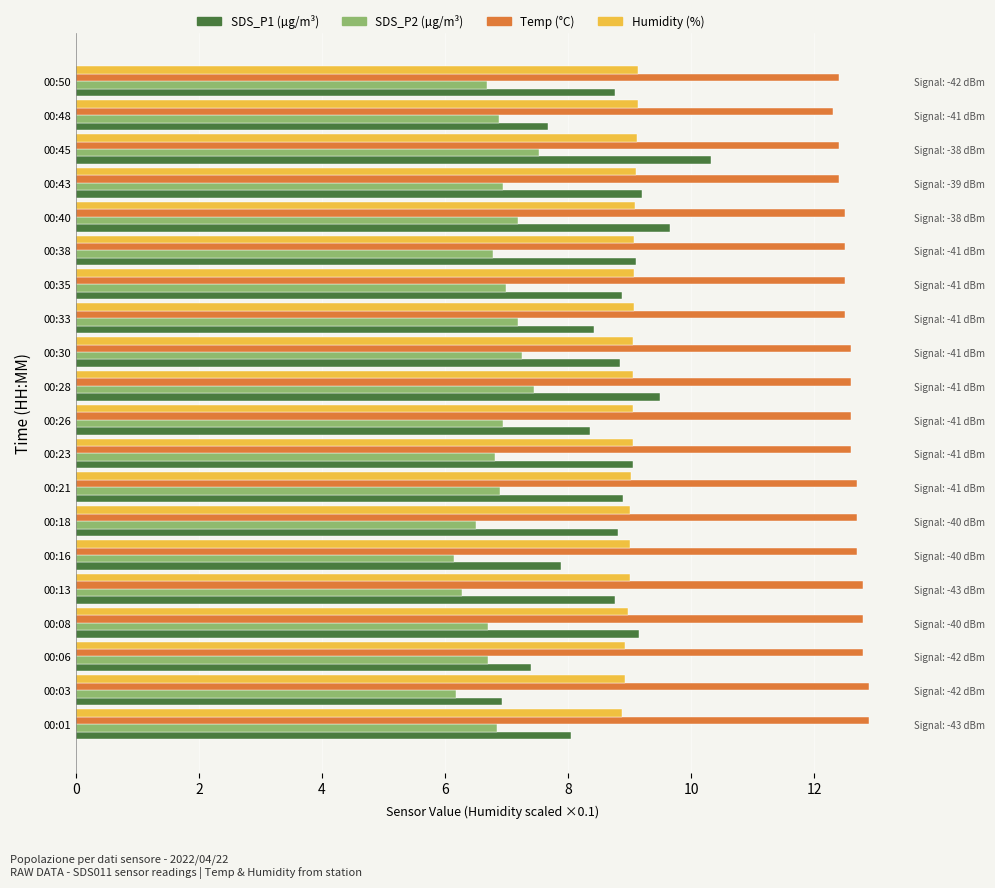

Reading left to right, what are all the values shown in this chart?

SDS_P1 (µg/m³): 8.1	6.9	7.4	9.2	8.8	7.9	8.8	8.9	9.1	8.3	9.5	8.8	8.4	8.9	9.1	9.7	9.2	10.3	7.7	8.8
SDS_P2 (µg/m³): 6.8	6.2	6.7	6.7	6.3	6.2	6.5	6.9	6.8	7.0	7.5	7.2	7.2	7.0	6.8	7.2	7.0	7.5	6.9	6.7
Temp (°C): 12.9	12.9	12.8	12.8	12.8	12.7	12.7	12.7	12.6	12.6	12.6	12.6	12.5	12.5	12.5	12.5	12.4	12.4	12.3	12.4
Humidity (%): 8.9	8.9	8.9	9.0	9.0	9.0	9.0	9.0	9.1	9.1	9.1	9.1	9.1	9.1	9.1	9.1	9.1	9.1	9.1	9.1